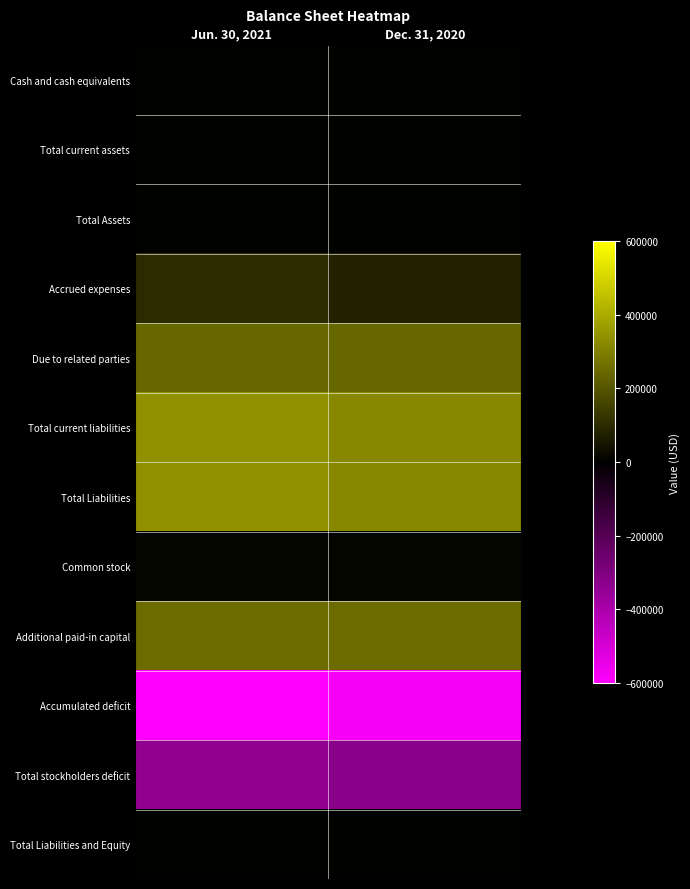

At which category is the sum across all series the highest?

Jun. 30, 2021